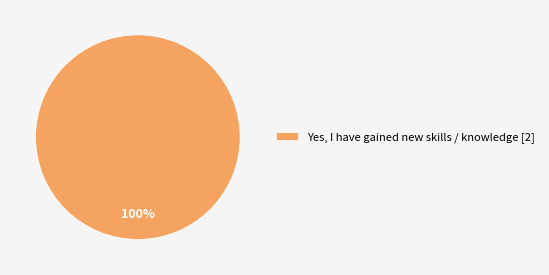

The Yes, I have gained new skills / knowledge [2] slice represents 100% of the pie. True or false?

True